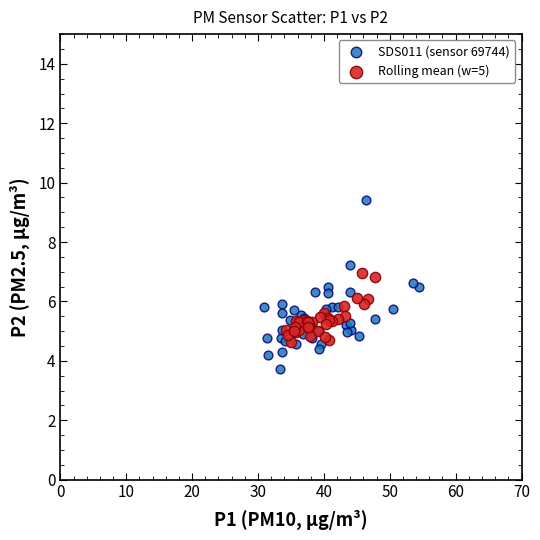

Which series contains the lowest Y value?

SDS011 (sensor 69744)